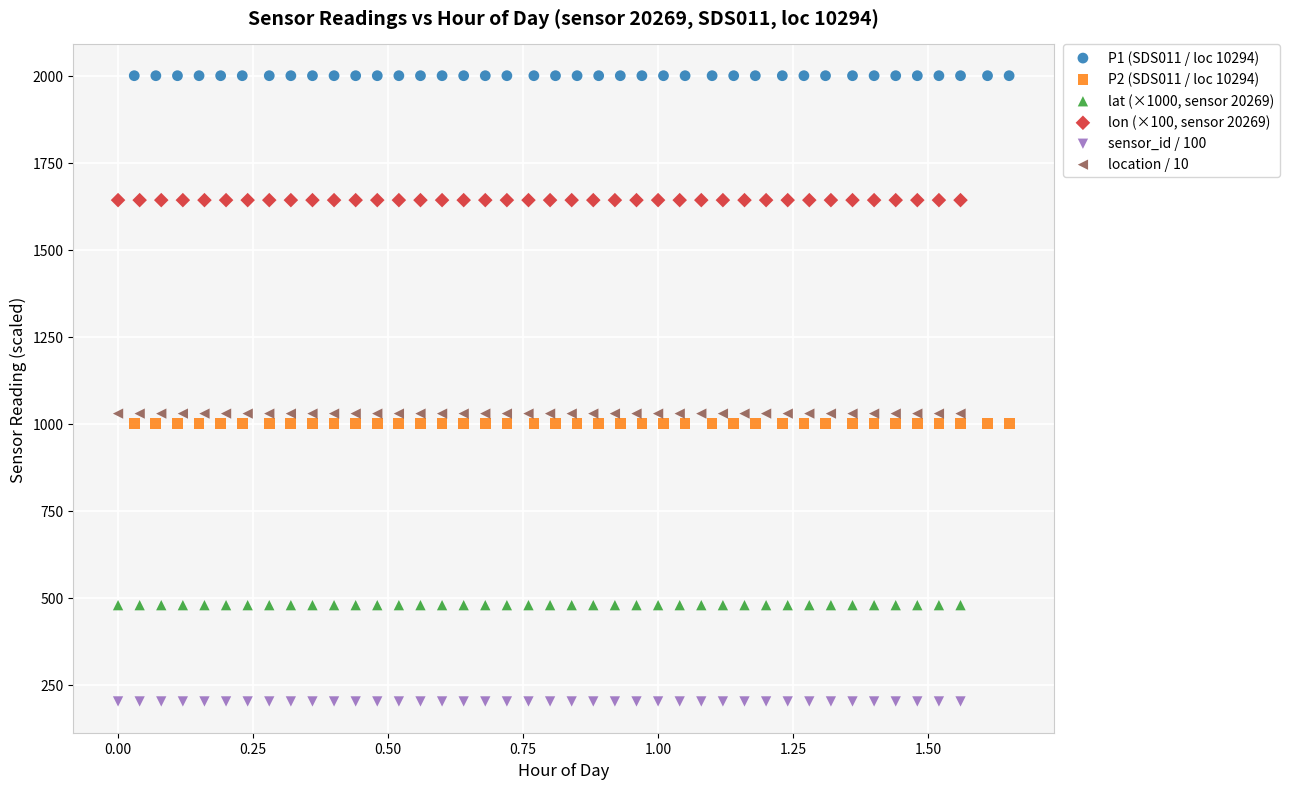

Which series contains the lowest Y value?

sensor_id / 100